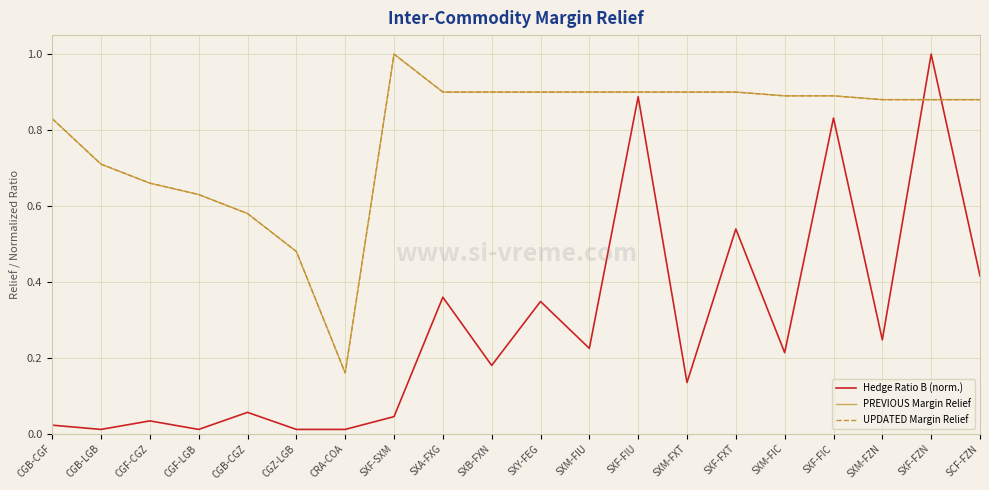

Where do Hedge Ratio B (norm.) and UPDATED Margin Relief first cross each other?

SXM-FZN and SXF-FZN